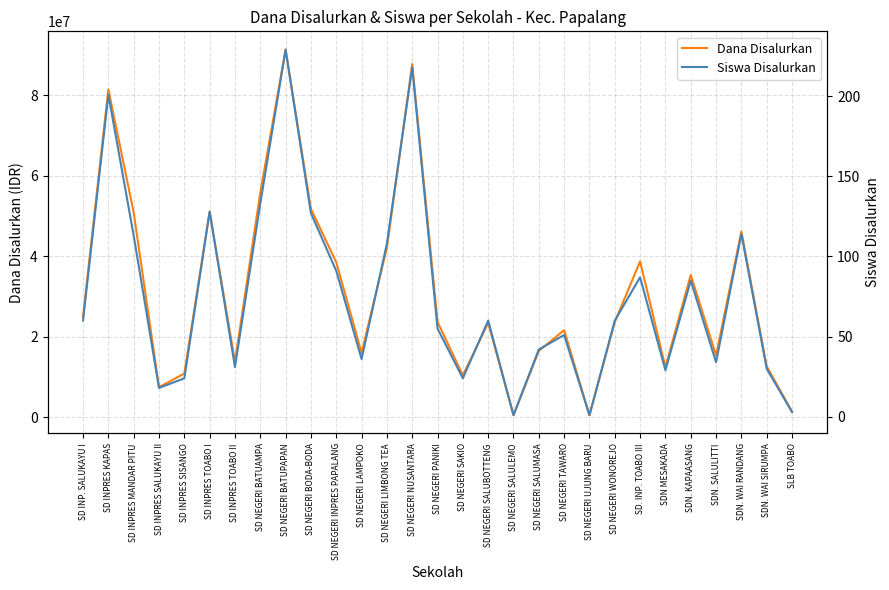

What is the label of the 9th point from the right?

SD NEGERI UJUNG BARU